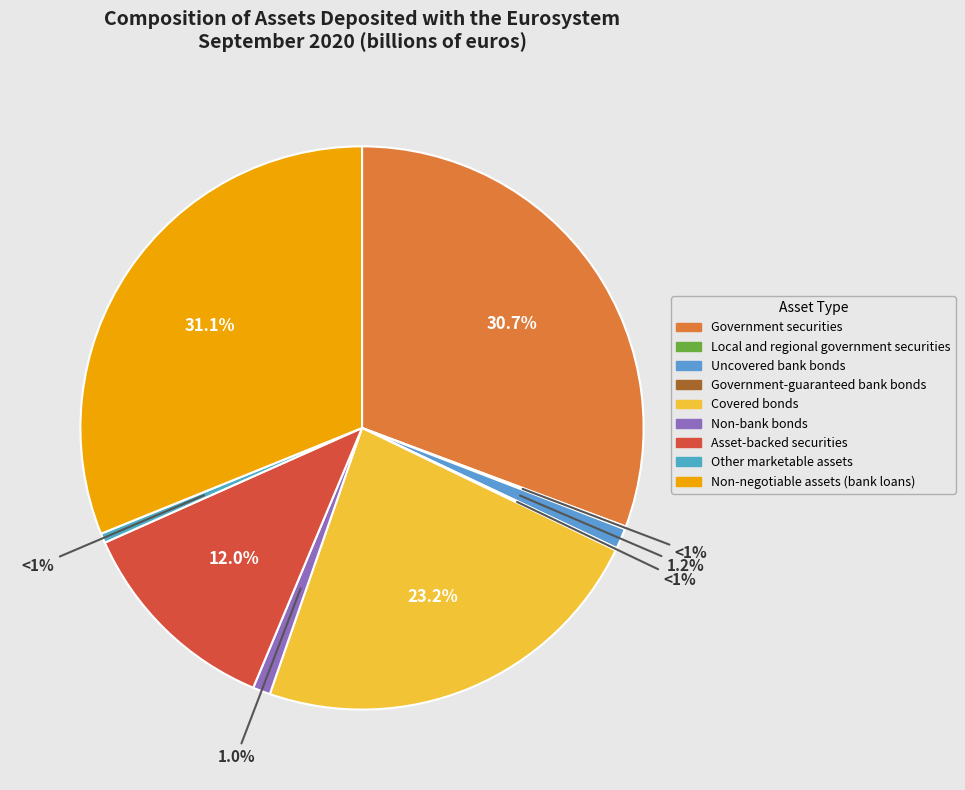

True or false: Non-bank bonds accounts for 14% of the total.

False